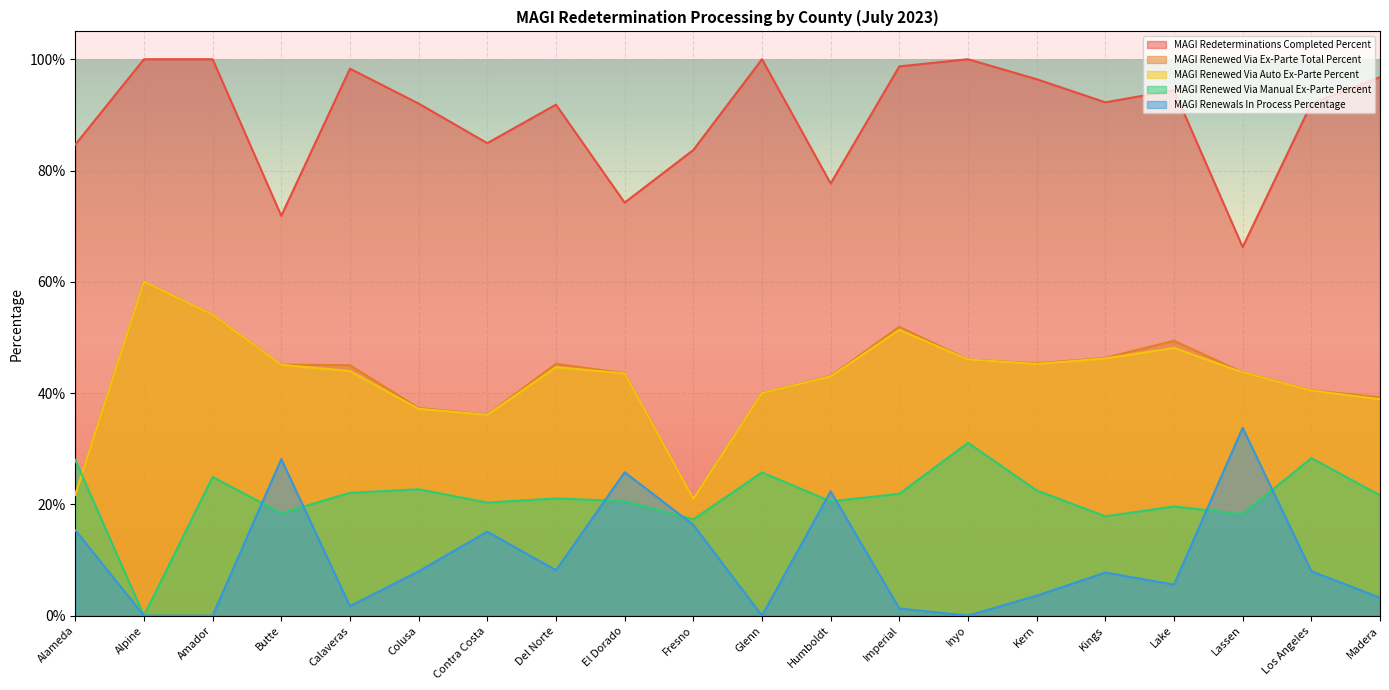

How many intersections are there between MAGI Renewed Via Auto Ex-Parte Percent and MAGI Renewed Via Manual Ex-Parte Percent?

1